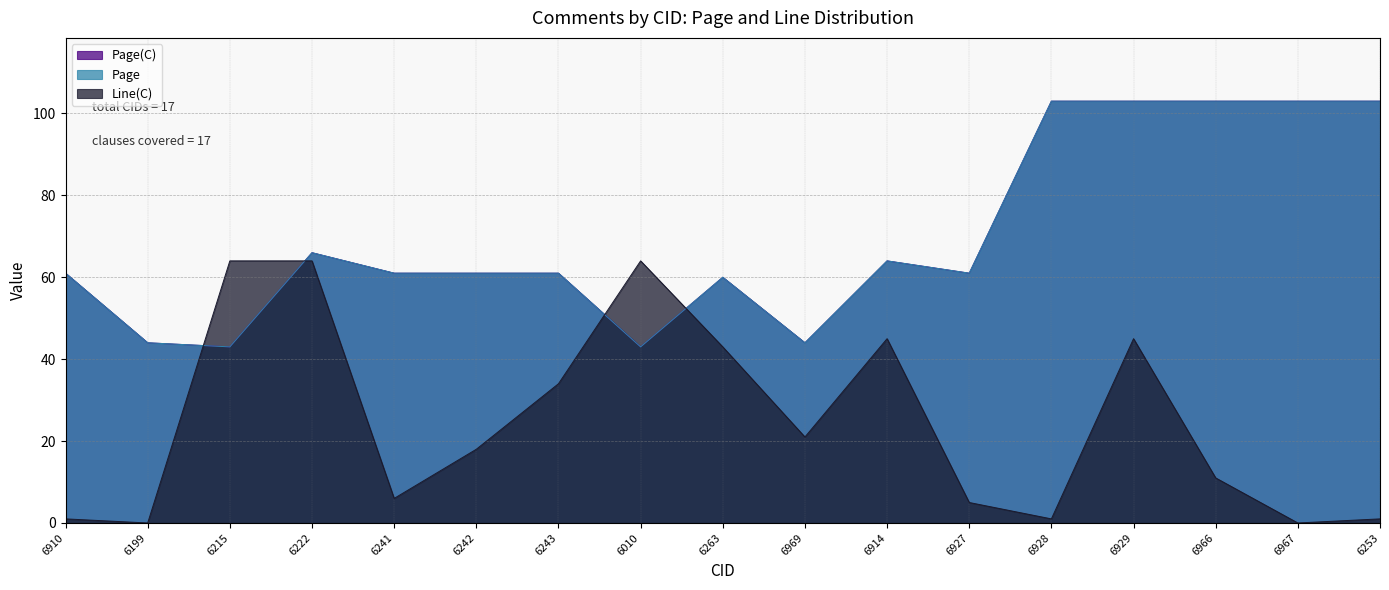

At which category is the sum across all series the highest?

6929